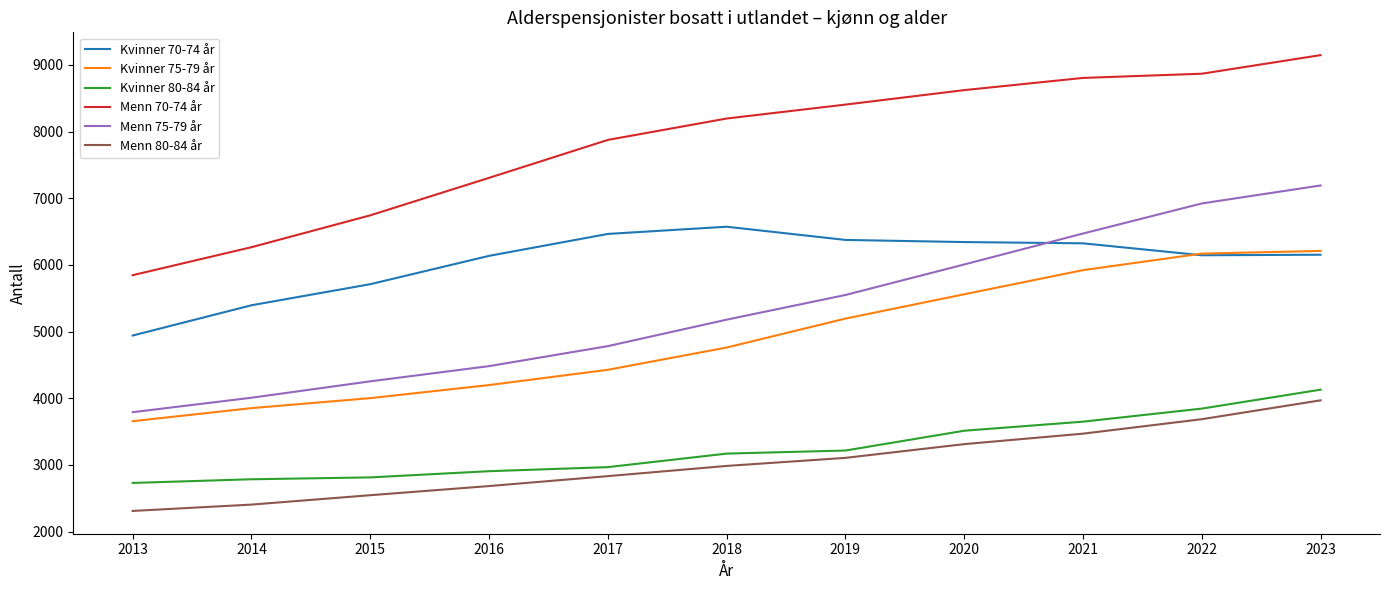

What is the average value of the Kvinner 80-84 år series?

3249